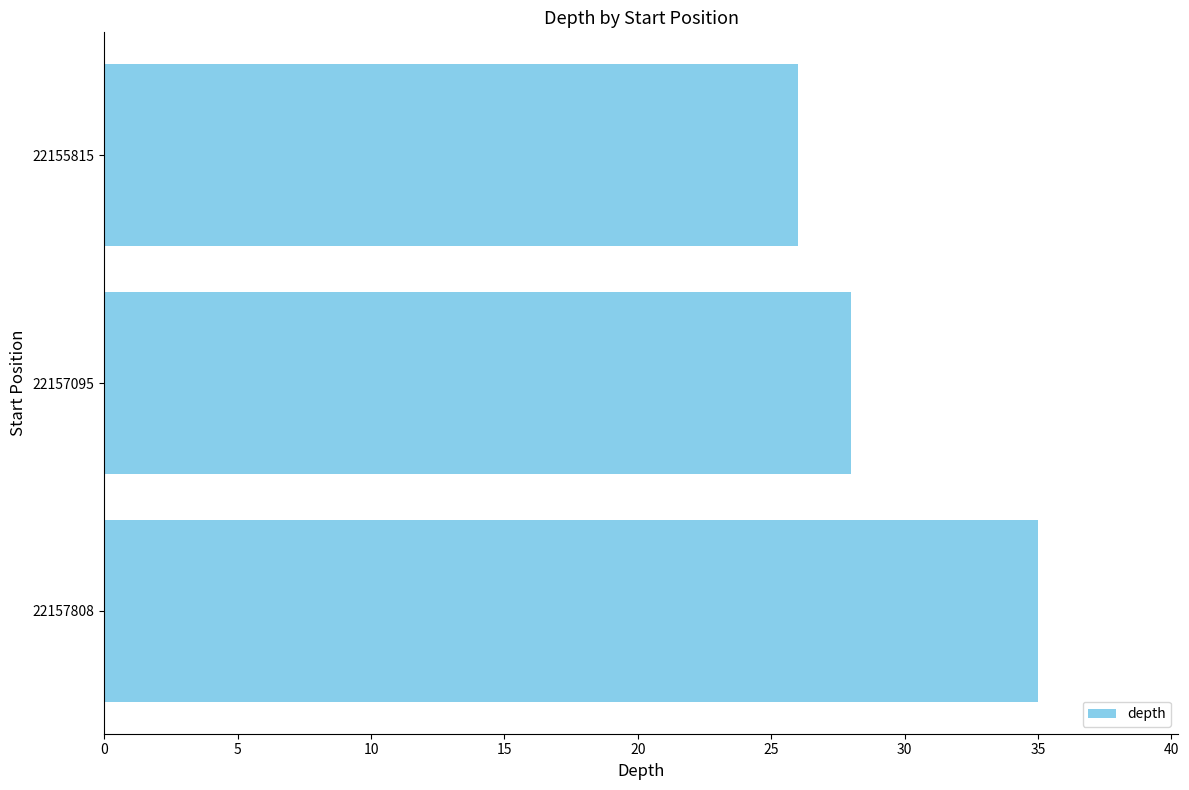

Which category has the lowest value across all series?

22155815